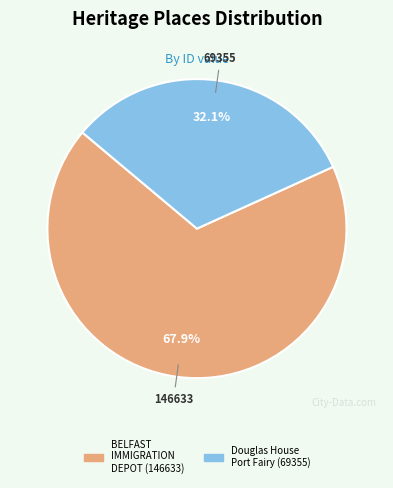

To the nearest percent, what is the average slice percentage?

50%